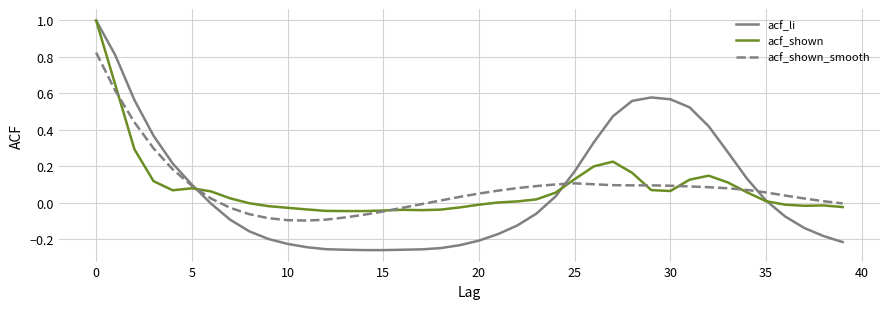

What is the highest value of the acf_li series?

1.0